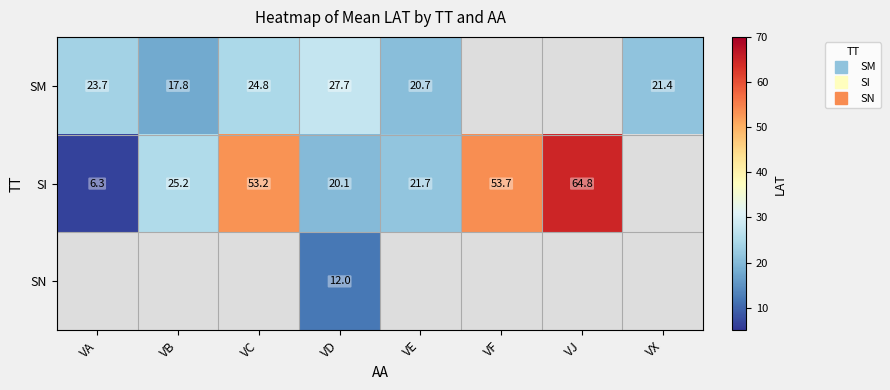

Which has a higher value, VC or VX?

VC